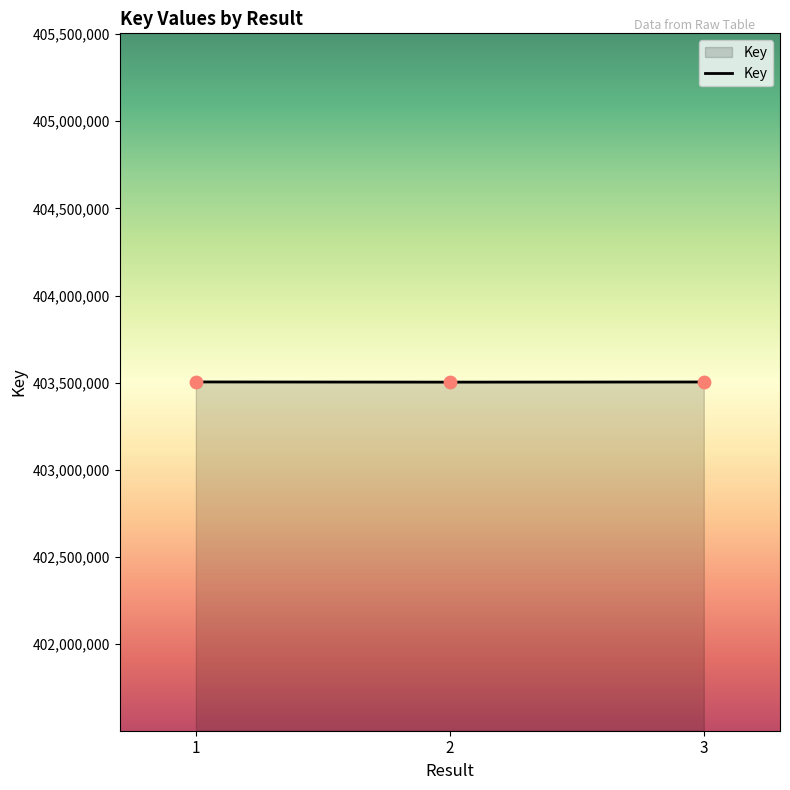

What is the ratio of the value at 3 to the value at 1?

1.0